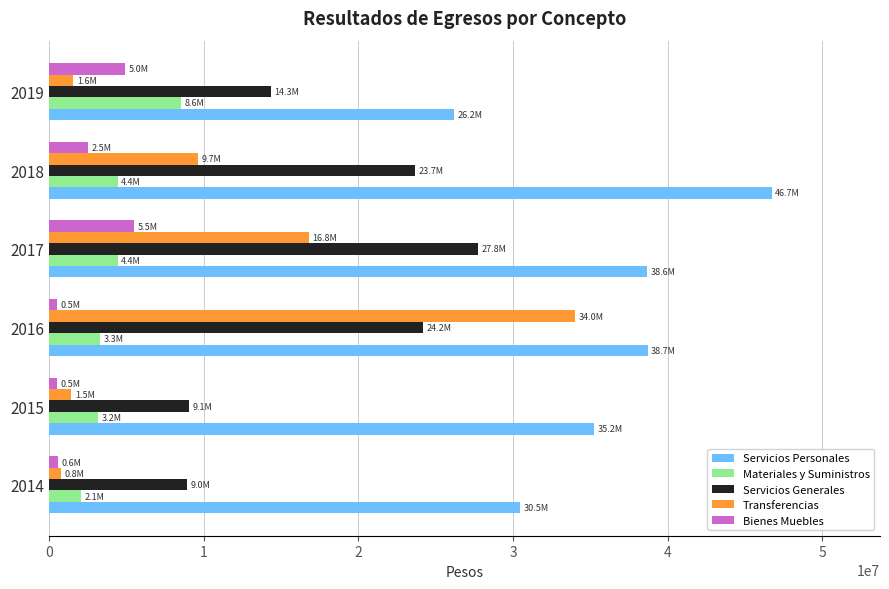

Which series has the widest spread of values?

Transferencias